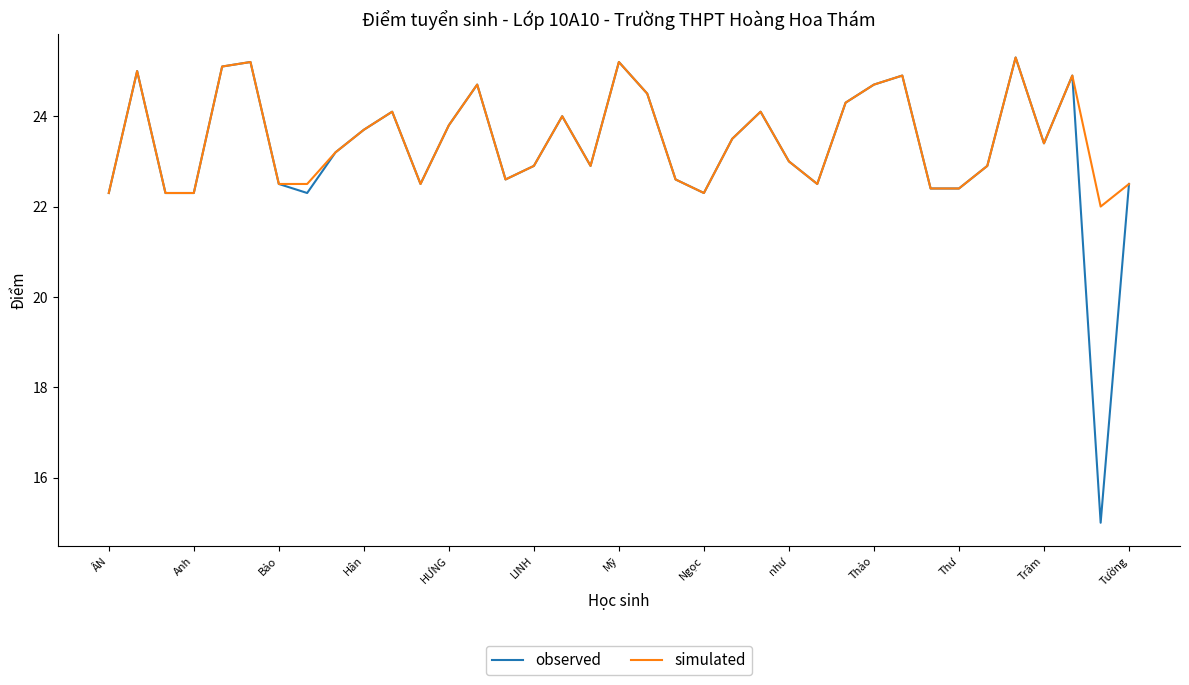

What is the smallest value displayed?

15.0